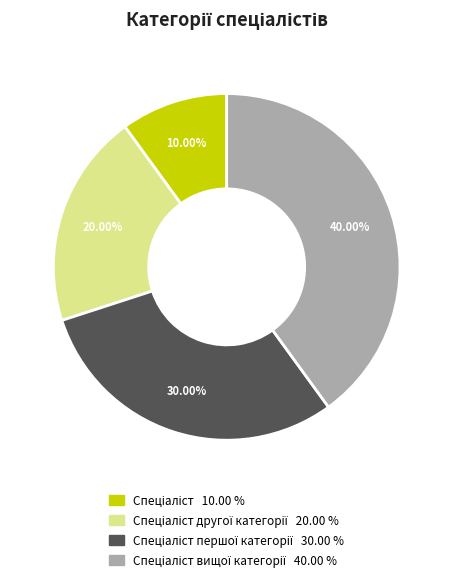

How many segments does this pie chart have?

4